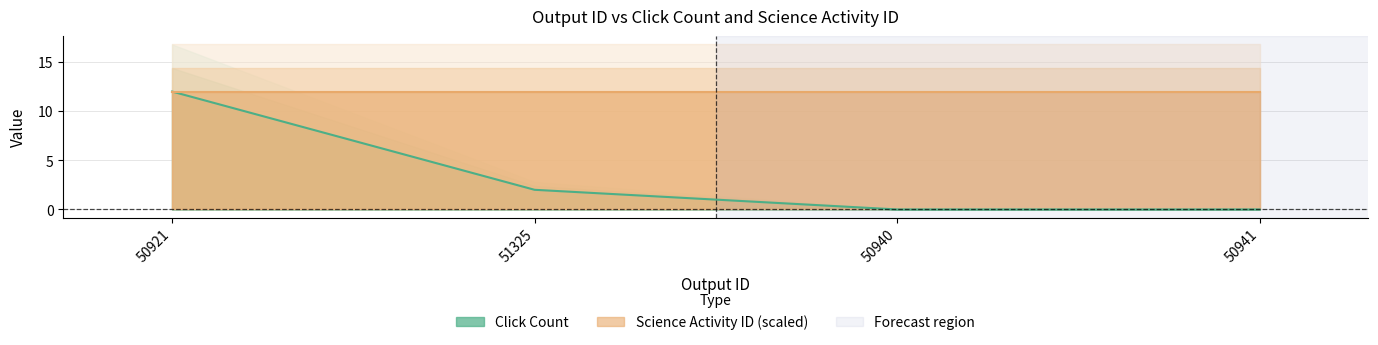

How many lines are shown in the chart?

1